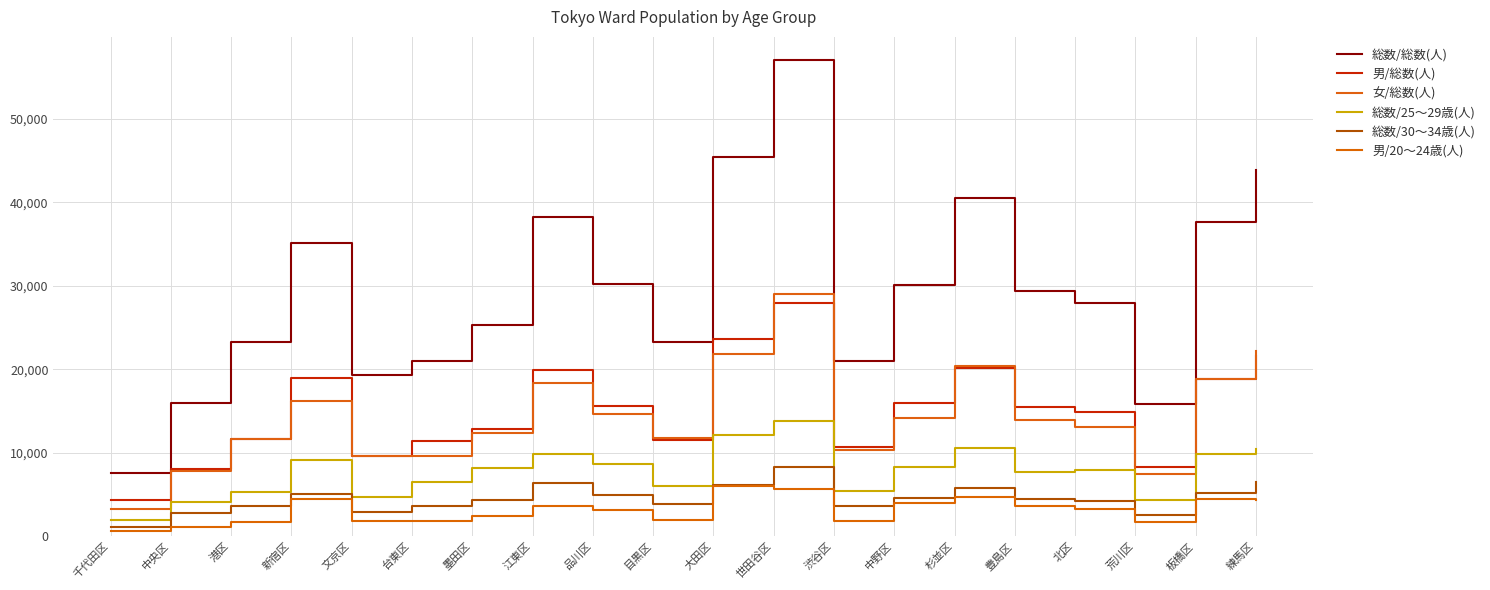

What is the minimum value for 総数/30～34歳(人)?

1124